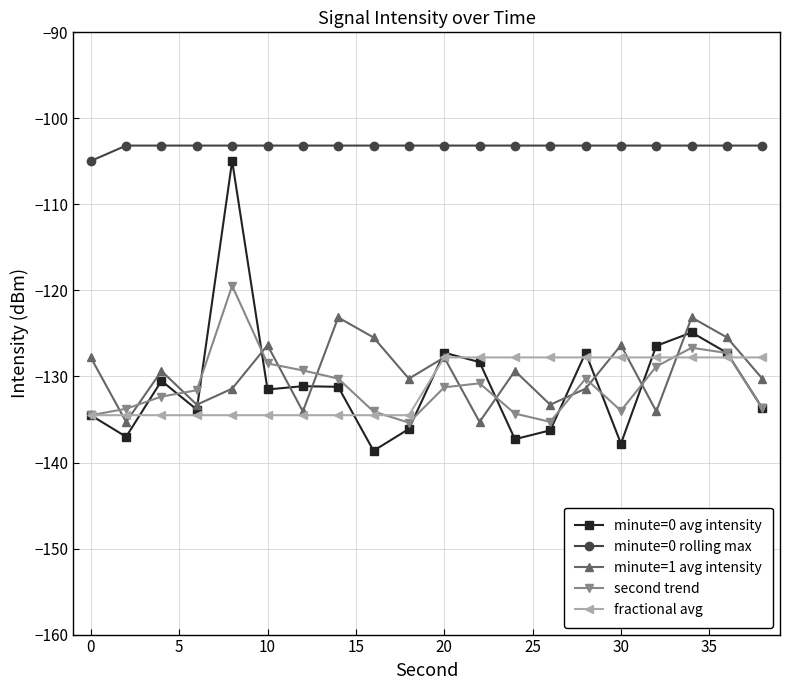

How many series are shown in this chart?

5